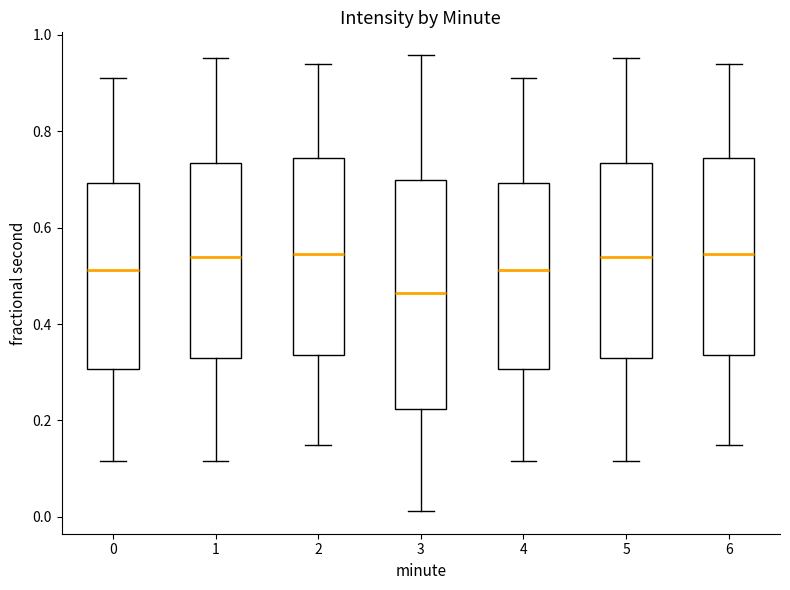

Reading left to right, transcribe this box plot: for each box, give where its median line is, the range the box spans, and where its two whiskers end, as read against the y-axis. The values are not printed on the chart, so give them approximately, as read against the axis.

0: median 0.52, box 0.30 to 0.70, whiskers 0.12 to 0.92
1: median 0.54, box 0.32 to 0.74, whiskers 0.12 to 0.96
2: median 0.54, box 0.34 to 0.74, whiskers 0.14 to 0.94
3: median 0.46, box 0.22 to 0.70, whiskers 0.02 to 0.96
4: median 0.52, box 0.30 to 0.70, whiskers 0.12 to 0.92
5: median 0.54, box 0.32 to 0.74, whiskers 0.12 to 0.96
6: median 0.54, box 0.34 to 0.74, whiskers 0.14 to 0.94